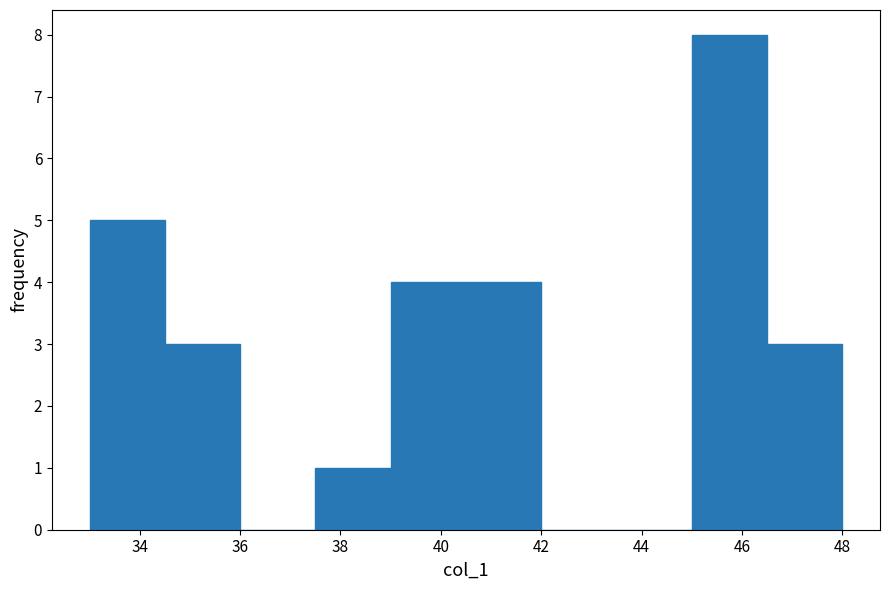

How tall is the bar that spans 46.5 to 48.0 on the x-axis? Neither the bar edges nor the heights are printed on the chart, so give them approximately, as read against the axes.

3